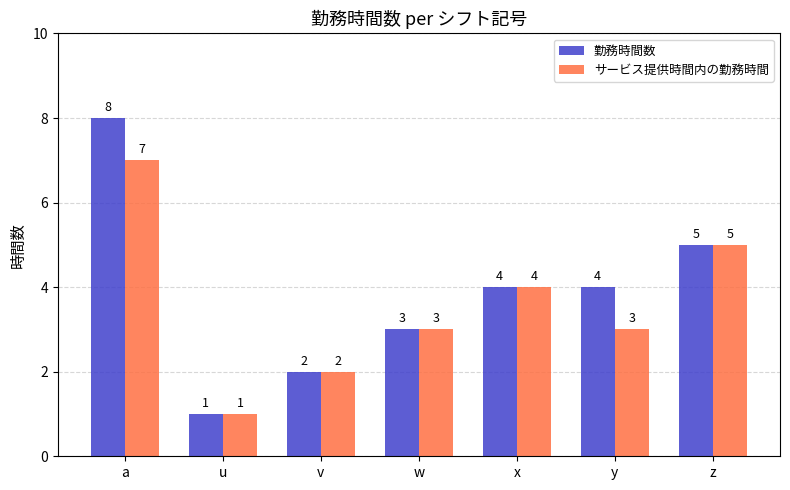

How many bars are there in total?

14